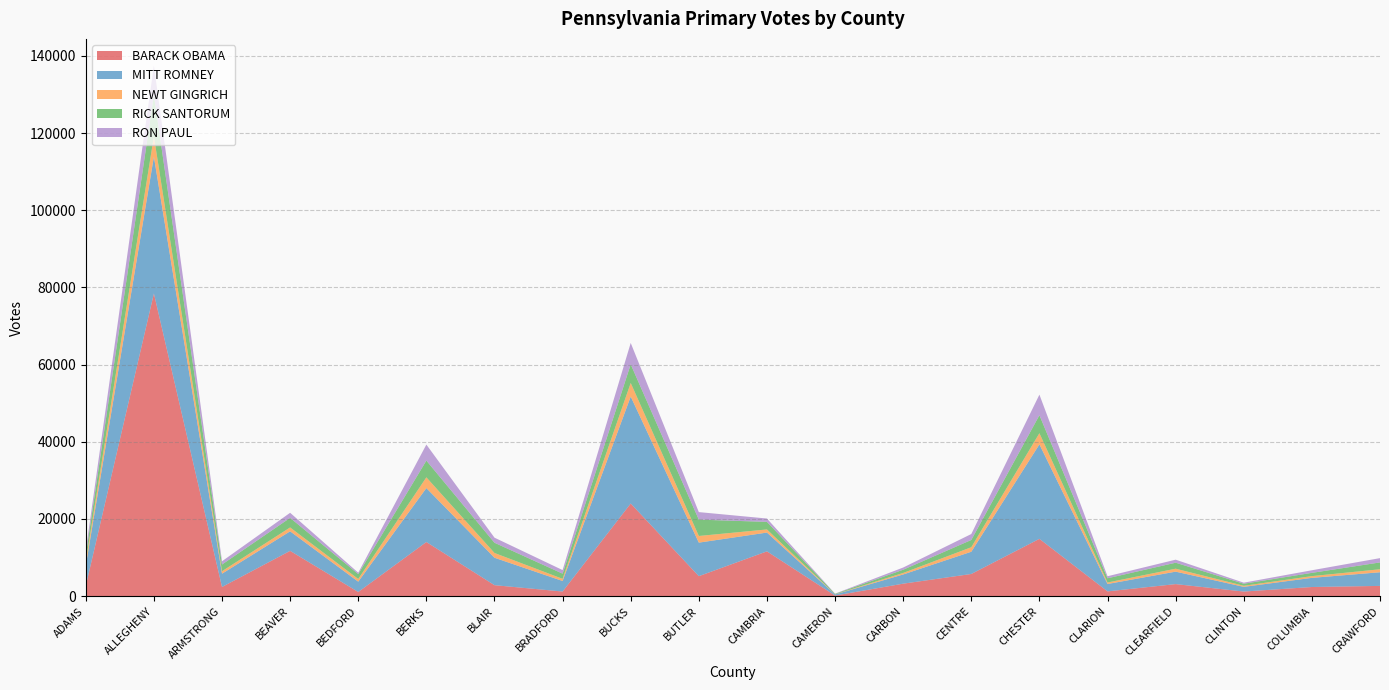

Reading left to right, transcribe all the data shown in this chart.

BARACK OBAMA: 2663	78433	2388	11744	1088	14038	2853	1207	24012	5187	11616	162	3242	5755	14857	1247	3131	1202	2379	2664
MITT ROMNEY: 5219	35433	3441	5060	2675	13970	7108	2732	27711	8688	4868	286	2385	5757	24476	1911	3226	1219	2369	3538
NEWT GINGRICH: 1094	5285	639	1006	694	2785	1234	559	3516	1724	808	37	390	1172	2897	385	766	272	448	775
RICK SANTORUM: 1637	10748	1737	2479	1272	4332	2651	1343	4832	4233	1960	121	837	1880	4657	1097	1549	536	847	1772
RON PAUL: 1160	7613	848	1319	362	4153	1319	923	5541	1954	868	58	572	1543	5331	529	788	273	675	1112